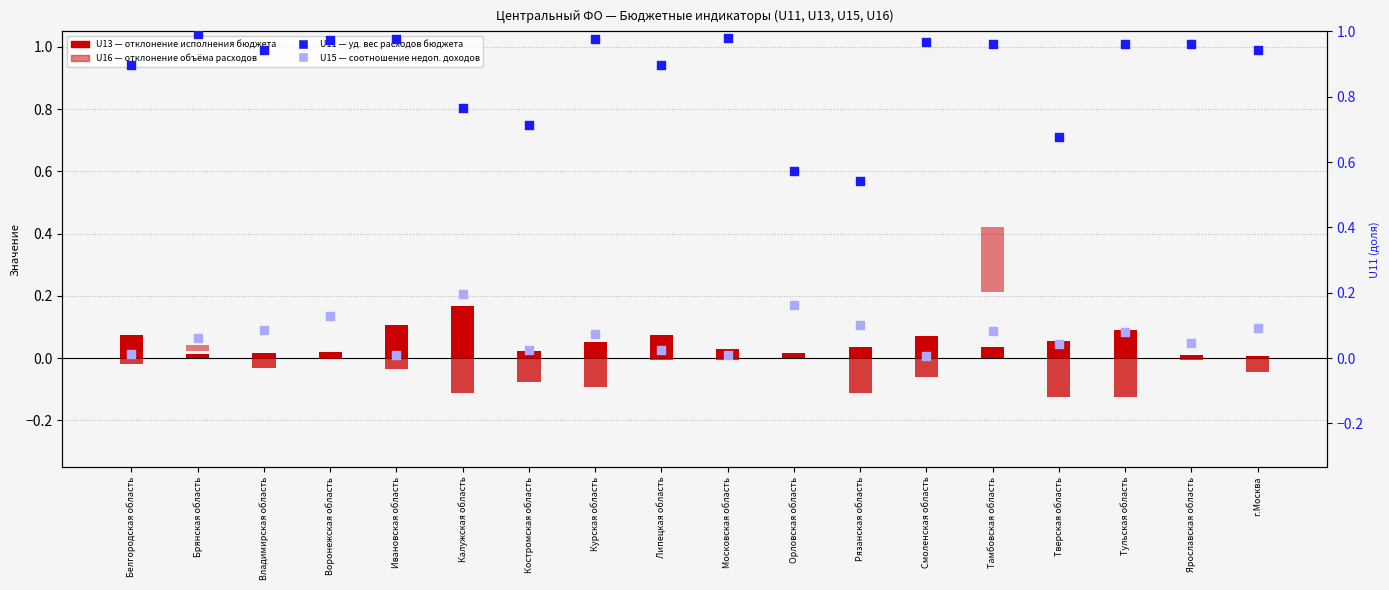

Is the value of U16 (отклонение расходов) at Воронежская область greater than the value of U15 (соотношение недоп. доходов) at Владимирская область?

No